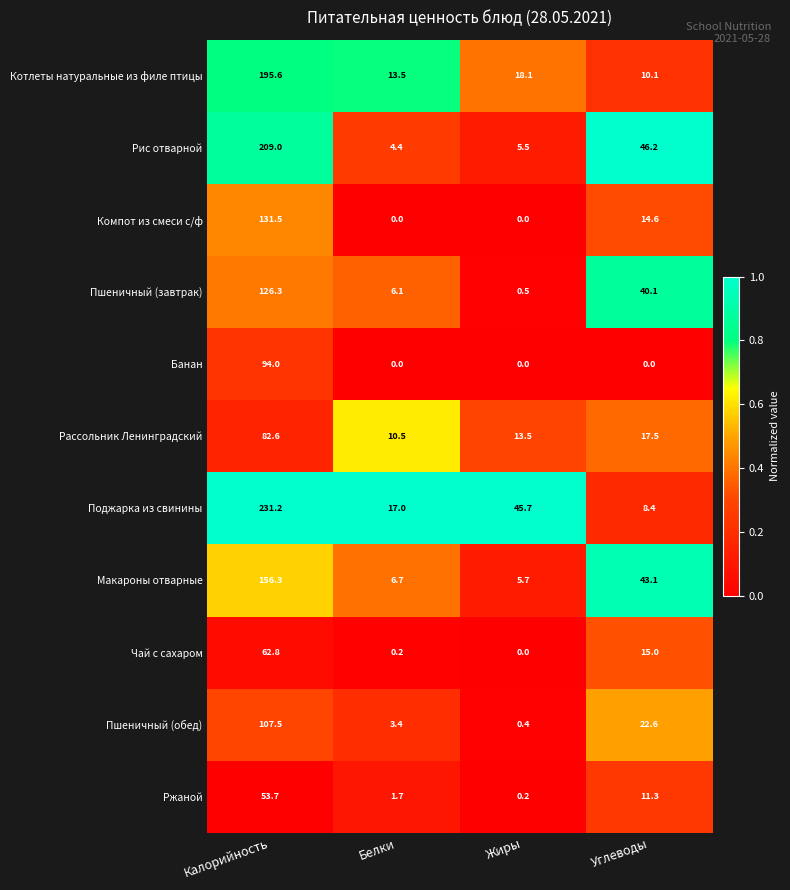

Is it true that Компот из смеси с/ф equals 14.6 at Углеводы?

True